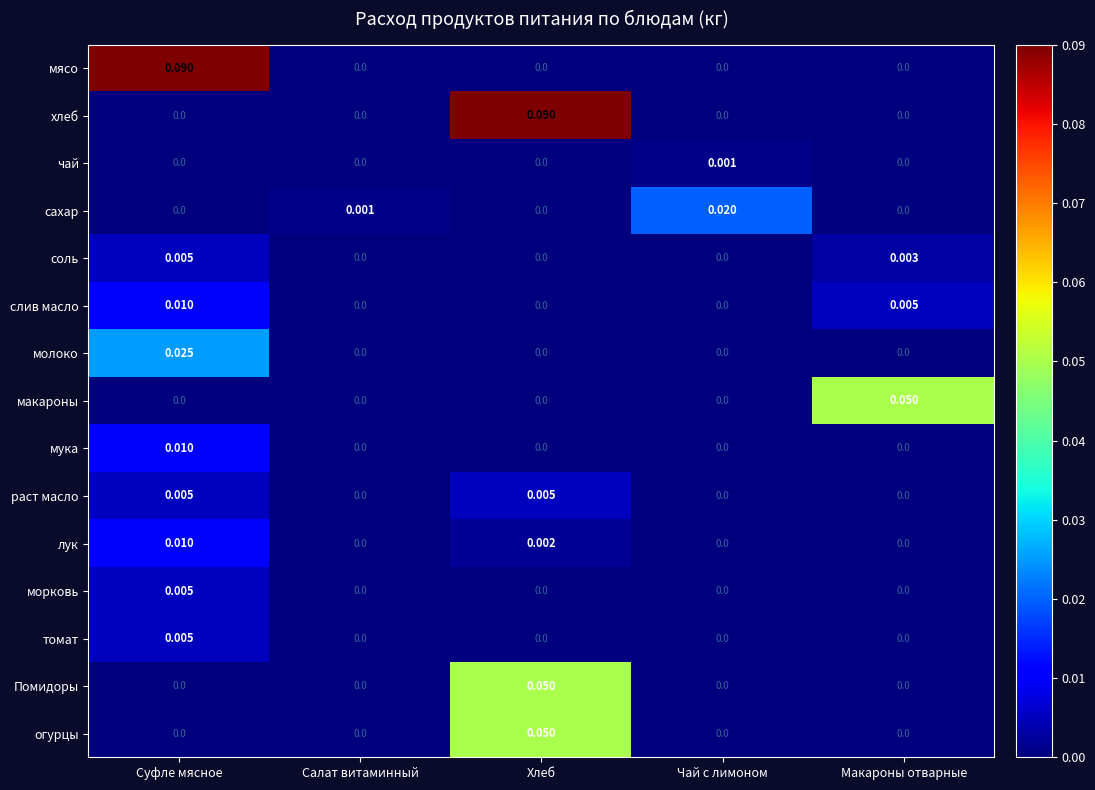

Is the value of макароны at Салат витаминный greater than the value of сахар at Салат витаминный?

No